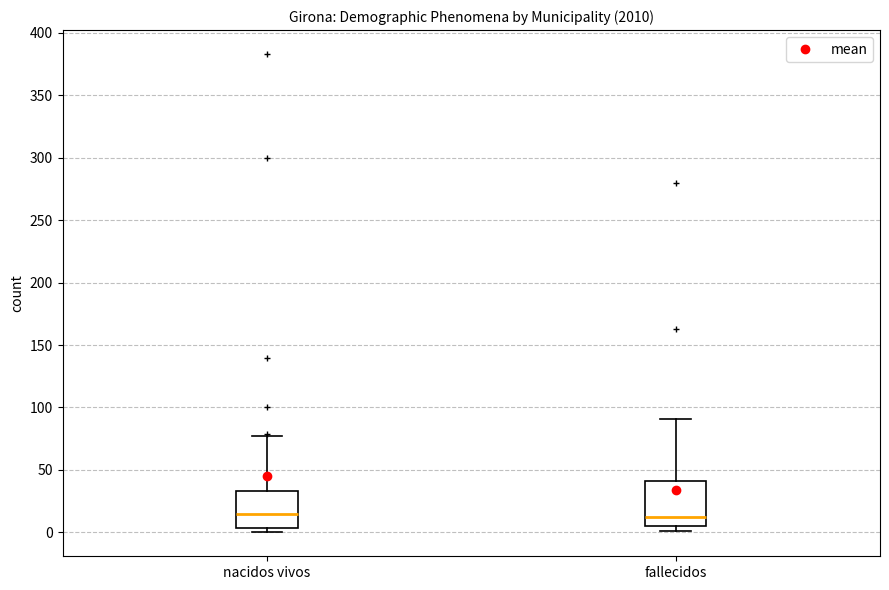

Reading left to right, transcribe this box plot: for each box, give where its median line is, the range the box spans, and where its two whiskers end, as read against the y-axis. The values are not printed on the chart, so give them approximately, as read against the axis.

nacidos vivos: median 15, box 5 to 35, whiskers 0 to 75
fallecidos: median 15, box 5 to 40, whiskers 0 to 90